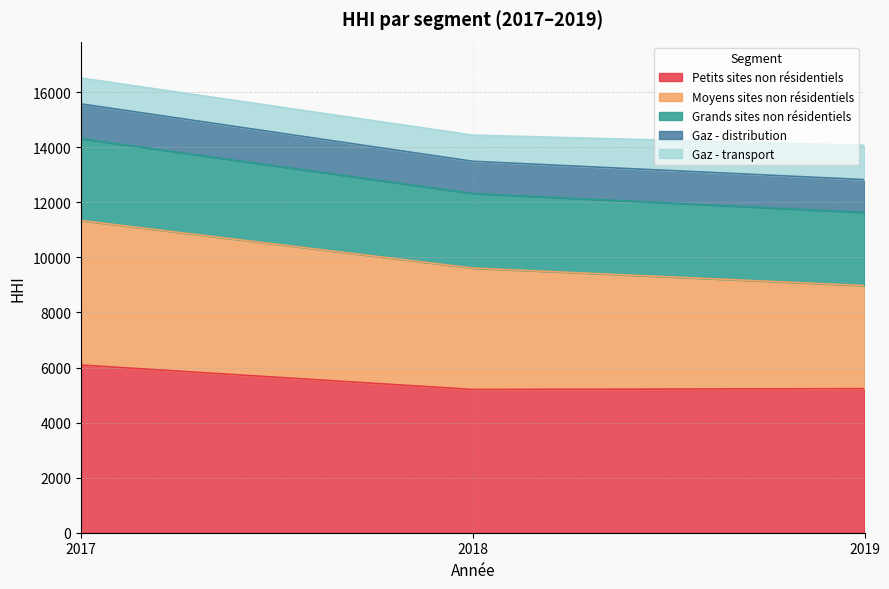

What is the total value across all series at 2017?

16517.8